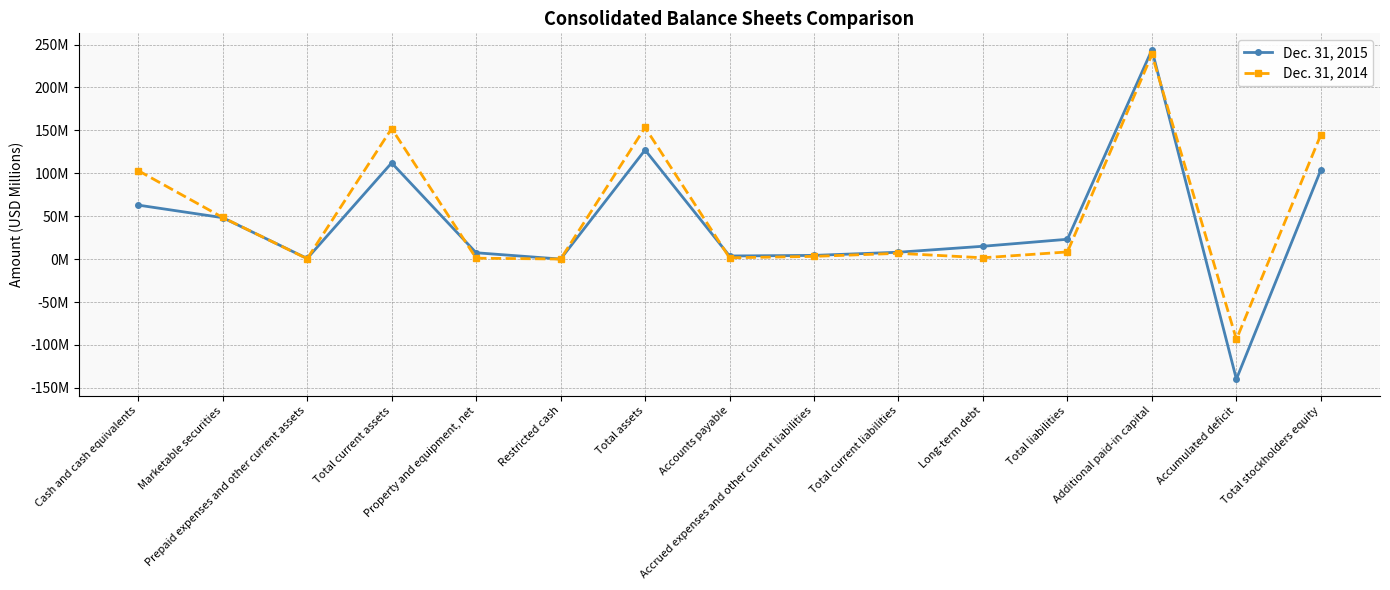

The value of Dec. 31, 2014 at Total assets is 89.7. True or false?

False